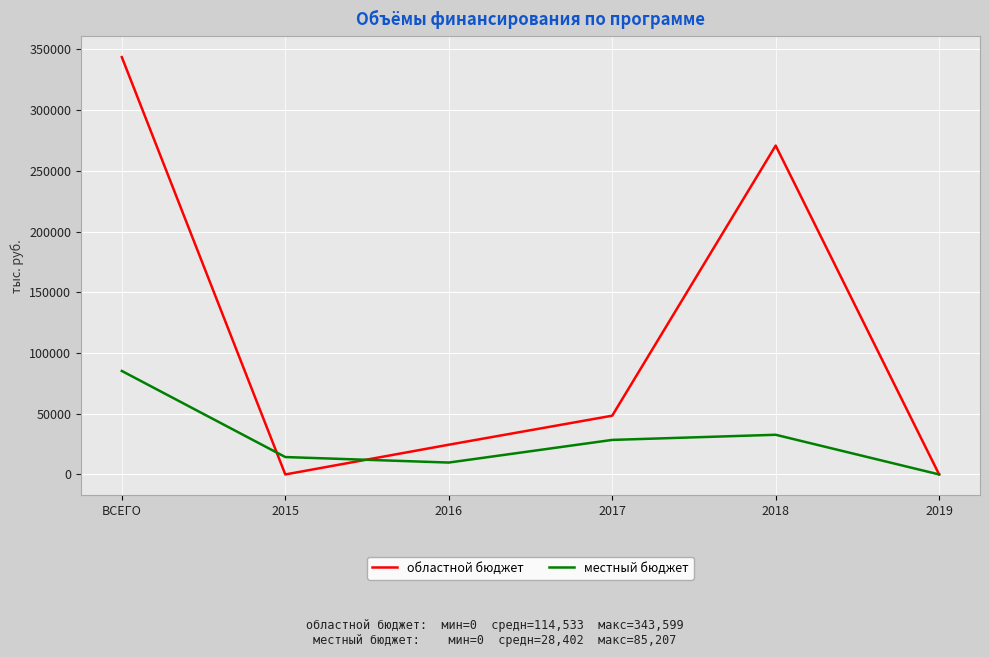

The областной бюджет series shows 48370.8 at 2017. True or false?

True